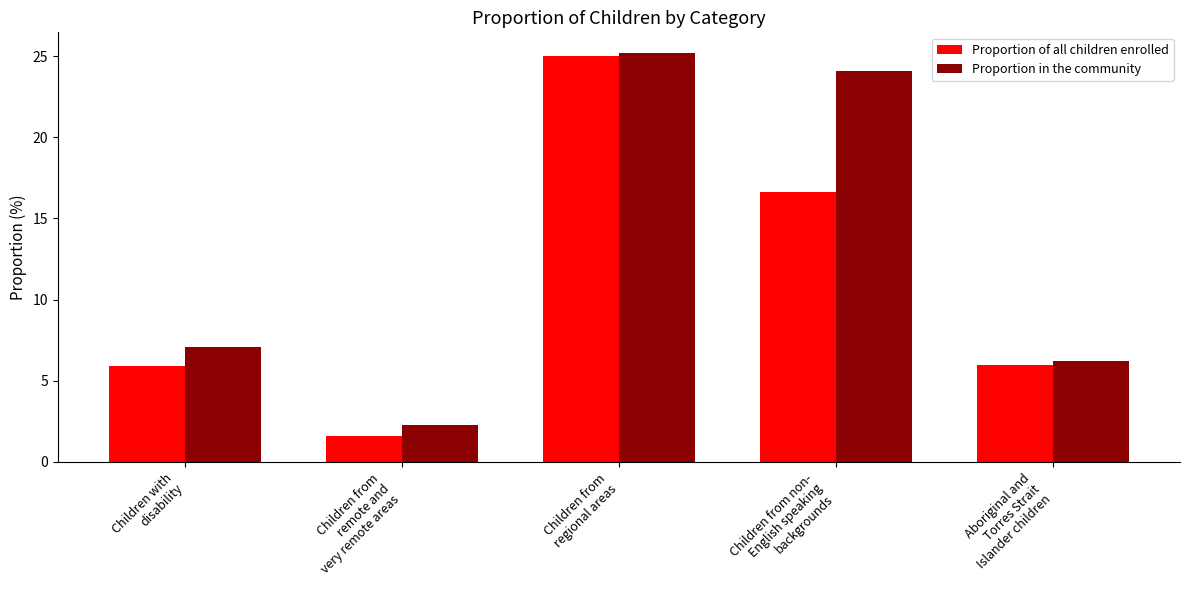

What is the greatest value displayed?

25.2